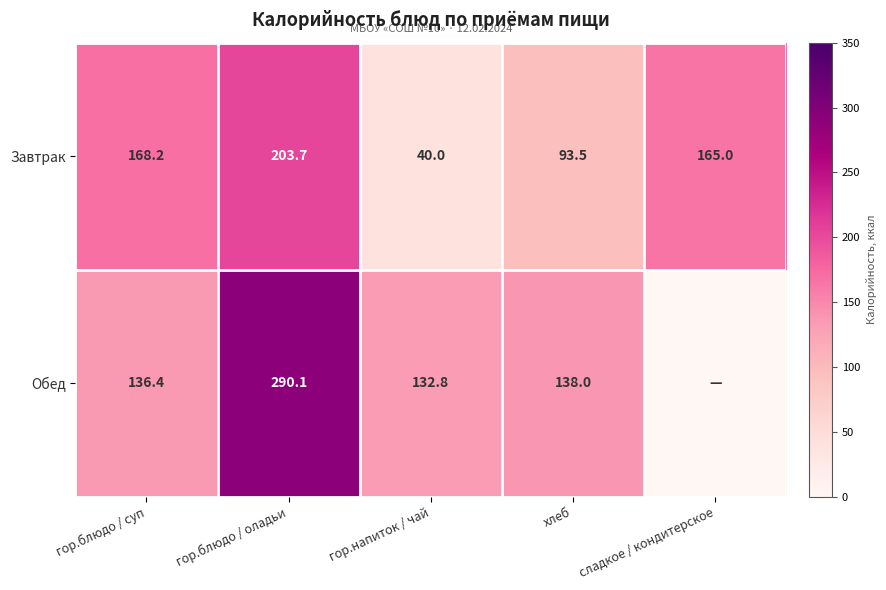

Rank the categories by Завтрак value from lowest to highest.

гор.напиток / чай, хлеб, сладкое / кондитерское, гор.блюдо / суп, гор.блюдо / оладьи